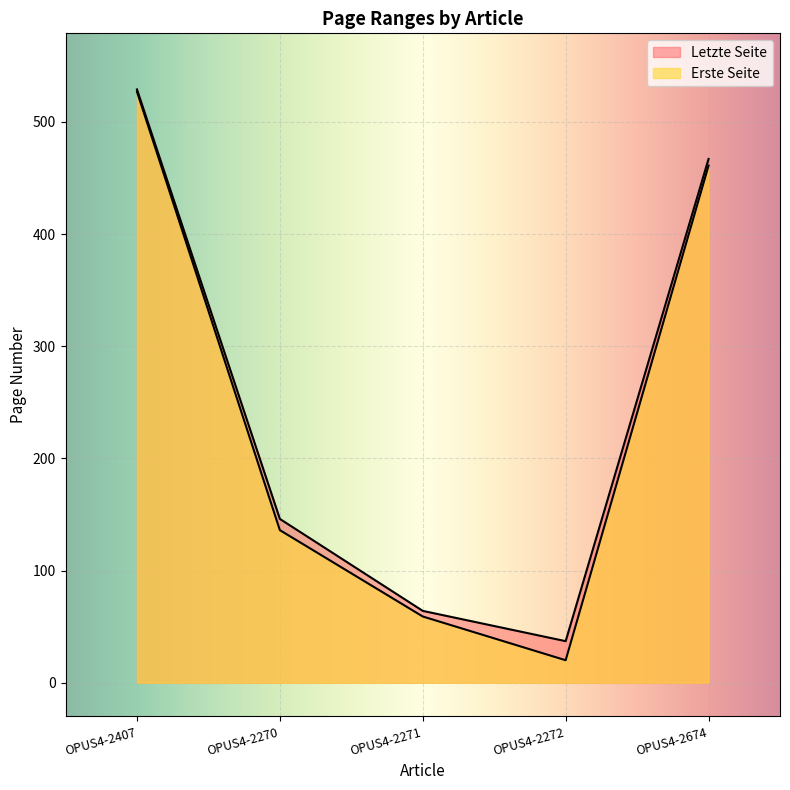

True or false: Letzte Seite and Erste Seite cross at least once.

False